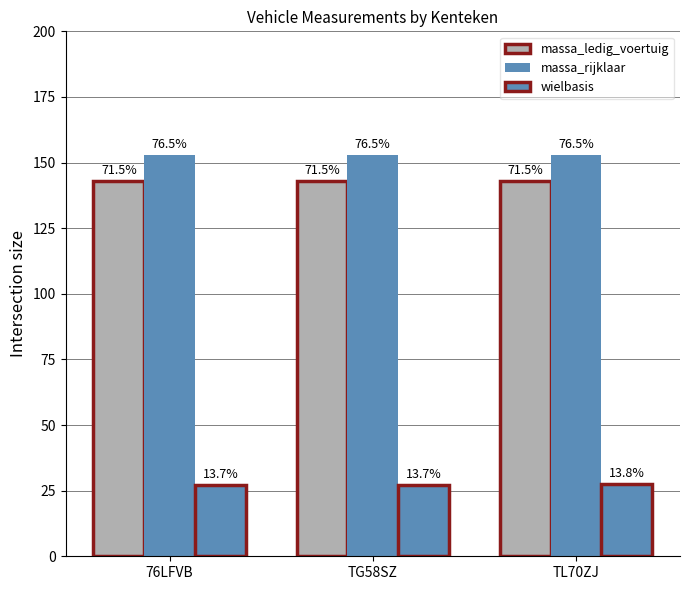

What is the label of the 2nd bar from the right?

TG58SZ